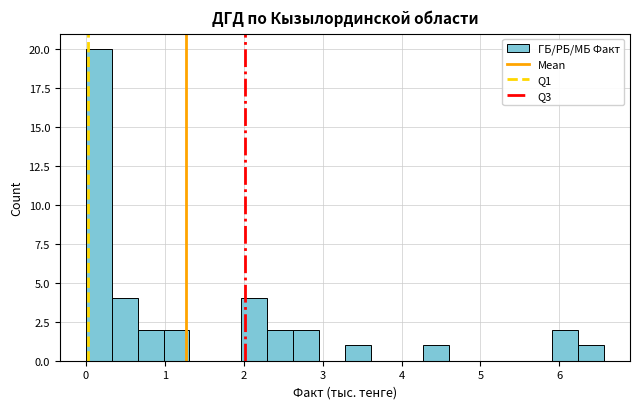

Around what value on the x-axis is the tallest bar? Give the approximate position of its centre, as read against the axis.

0.2